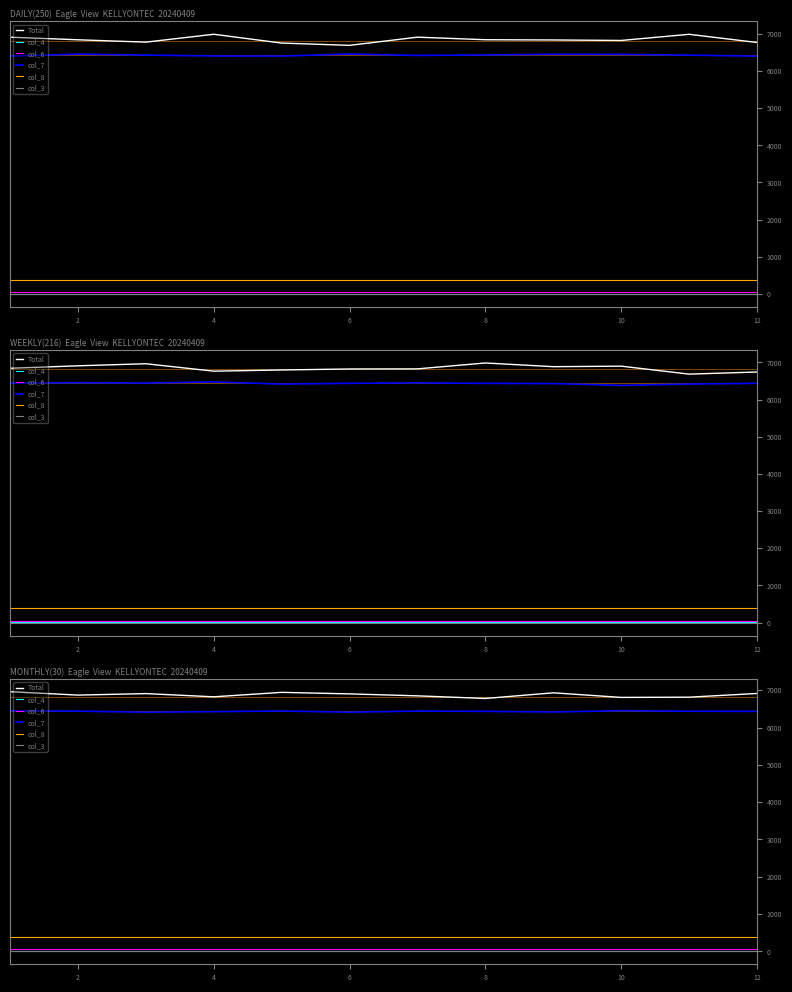

Is it true that col_7 equals 6439.5 at 2?

True